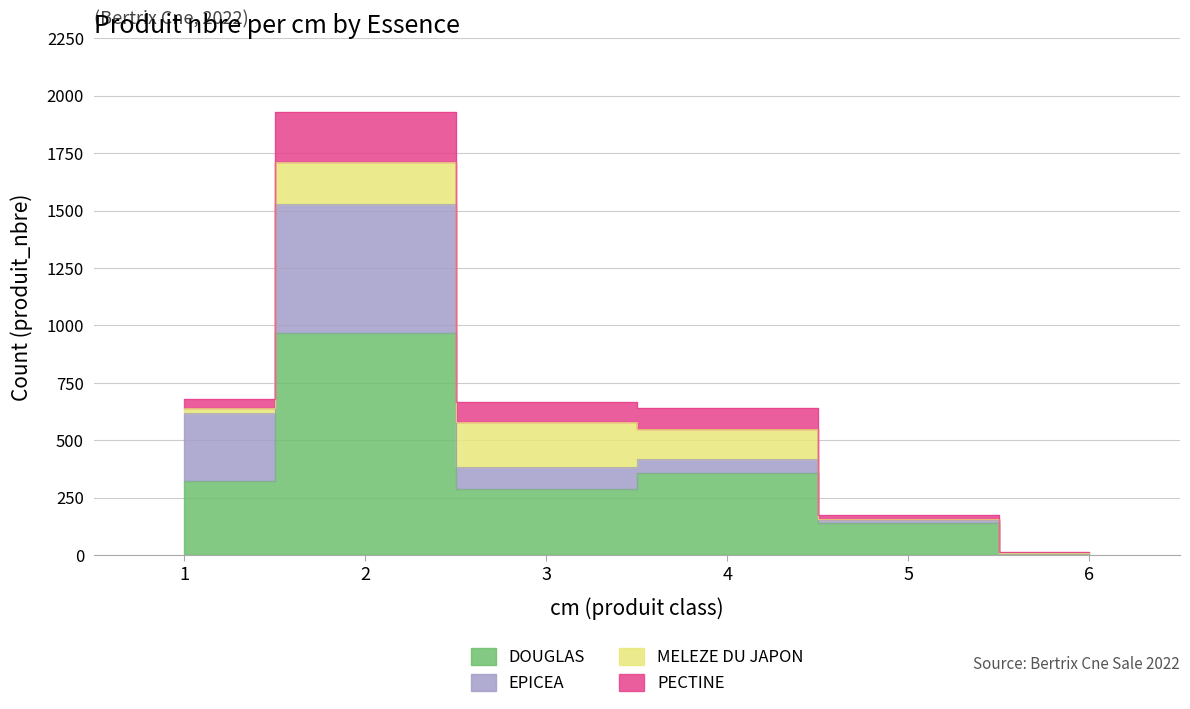

What is the difference between the MELEZE DU JAPON values at 1 and 4?

108